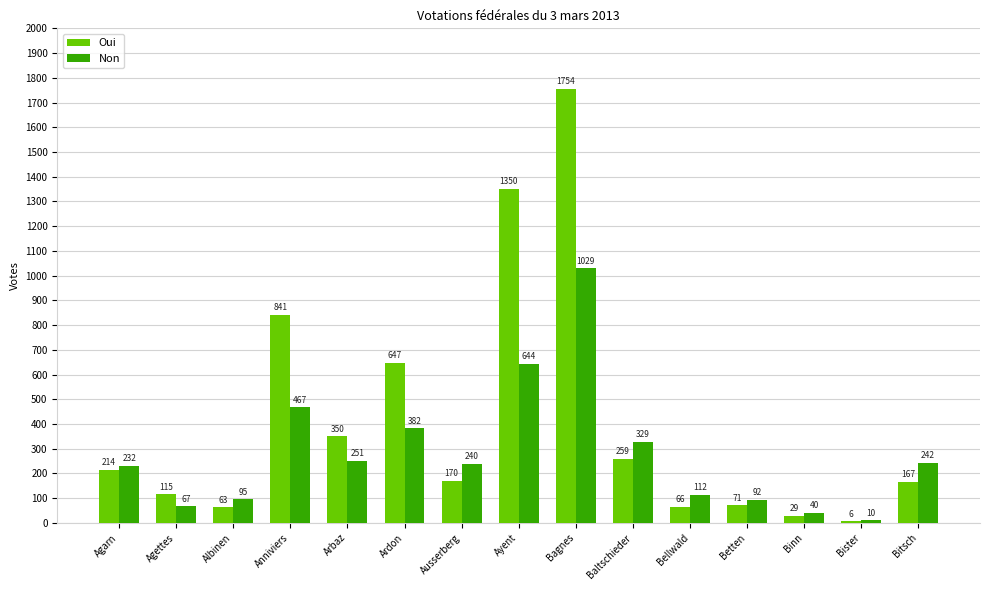

How many bars are there in each group?

2